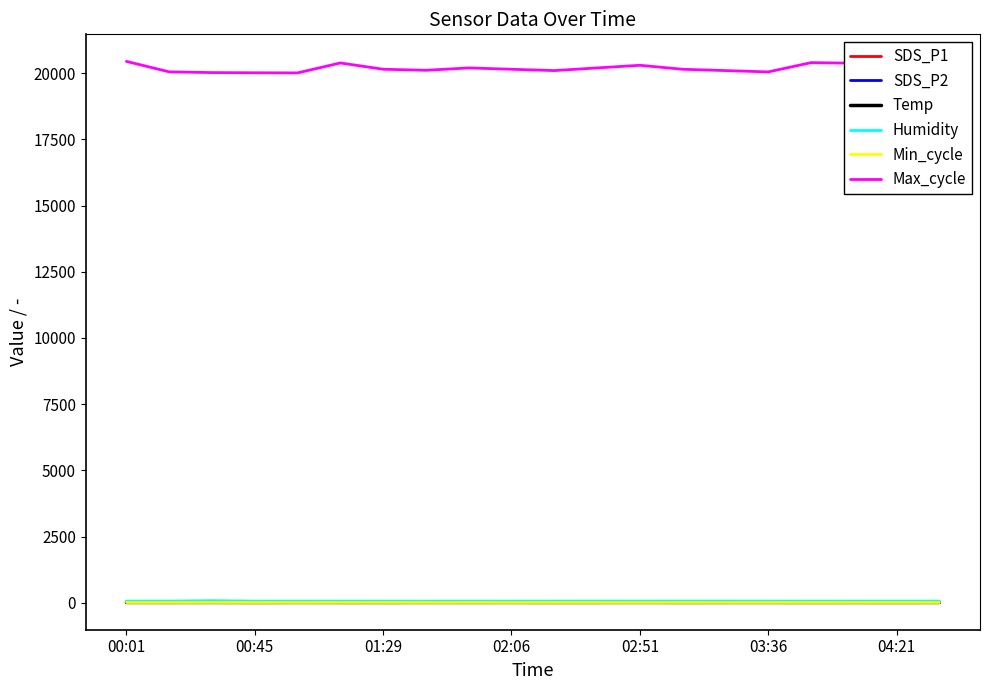

Which series has the largest total across all categories?

Max_cycle